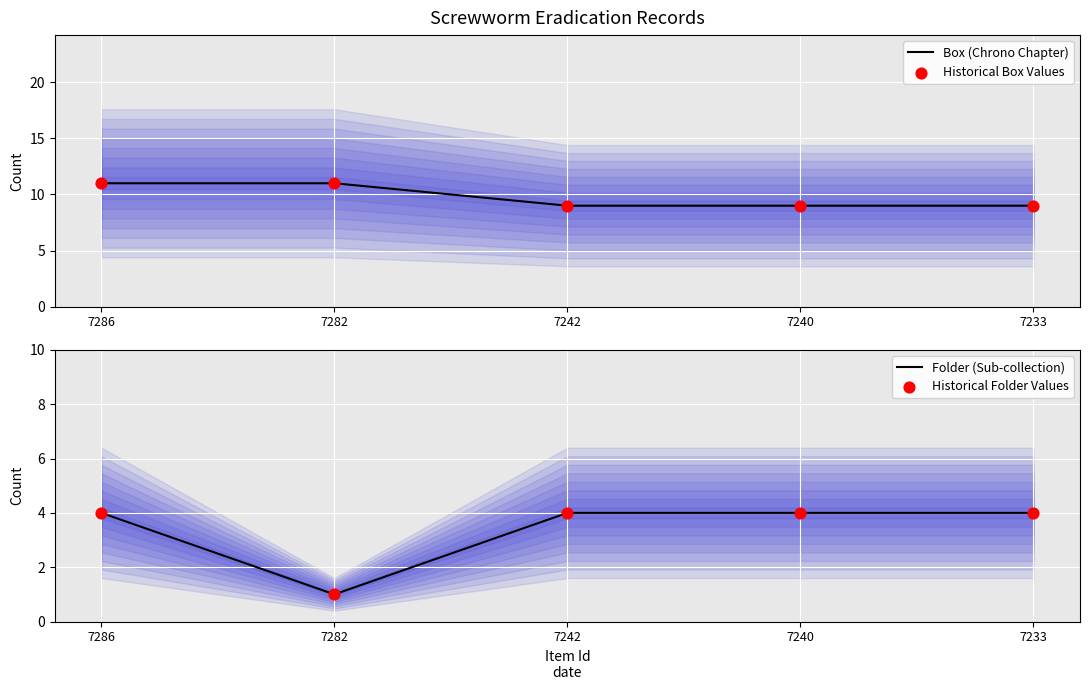

Which series has the largest total across all categories?

Box (Chrono Chapter)